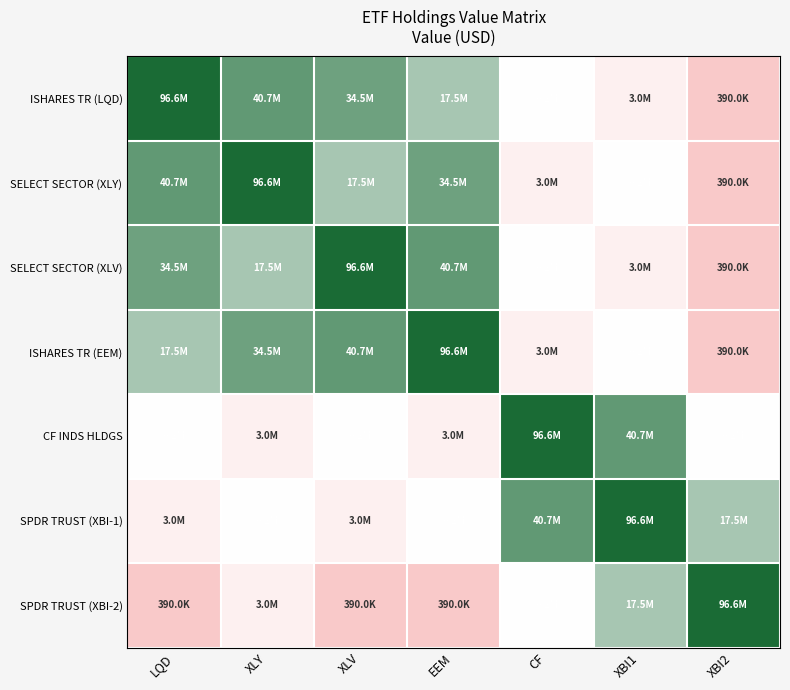

Between LQD and XBI1, which is larger?

LQD